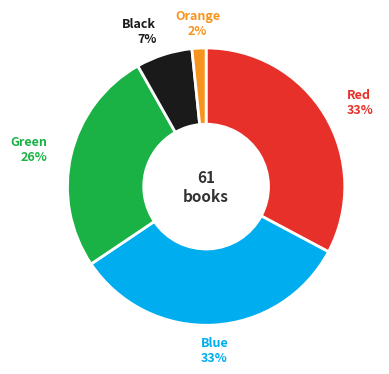

Is there any slice that represents more than half of the pie?

No